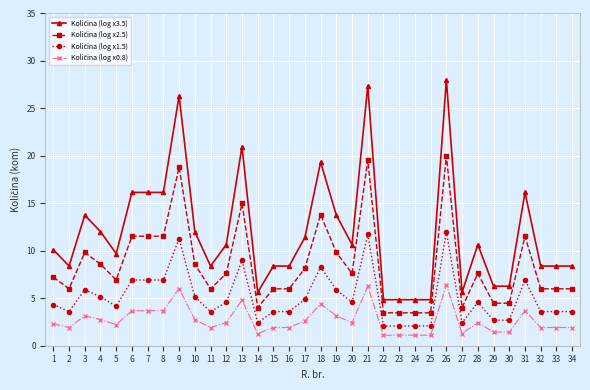

What is the spread (max minus min) of values at 17?

8.8